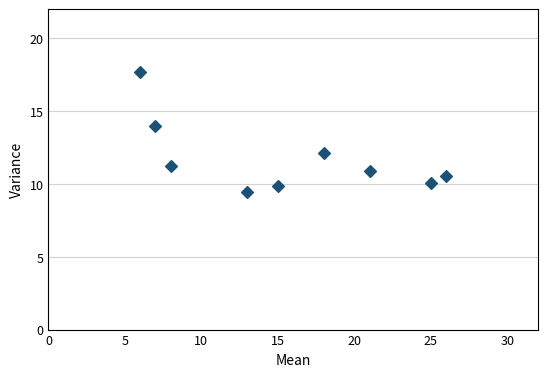

What is the range of X values (max minus min)?

20.0